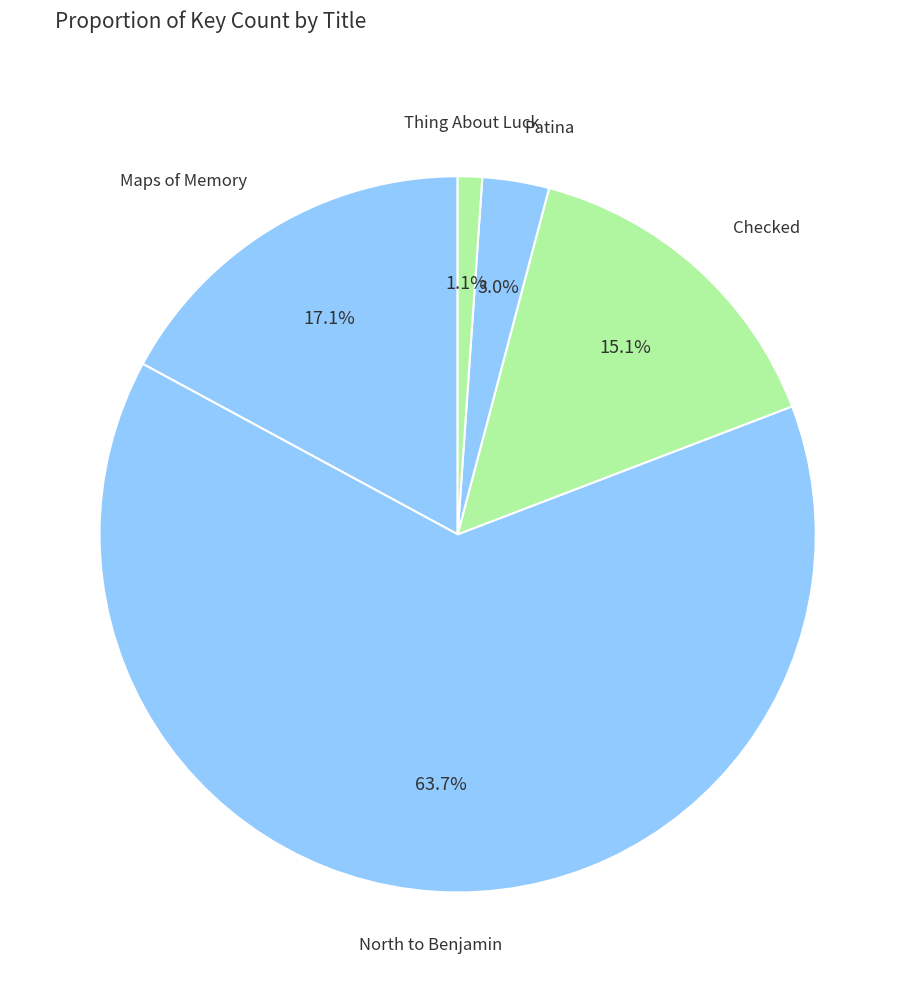

How many segments does this pie chart have?

5